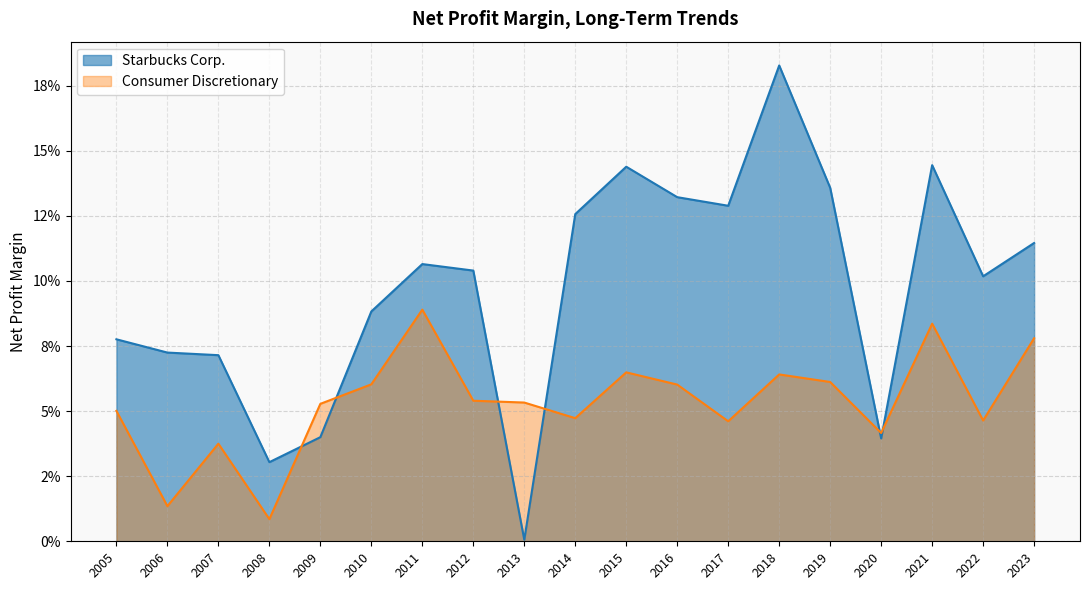

What is the difference between the maximum and second lowest values in the Starbucks Corp. series?

0.2